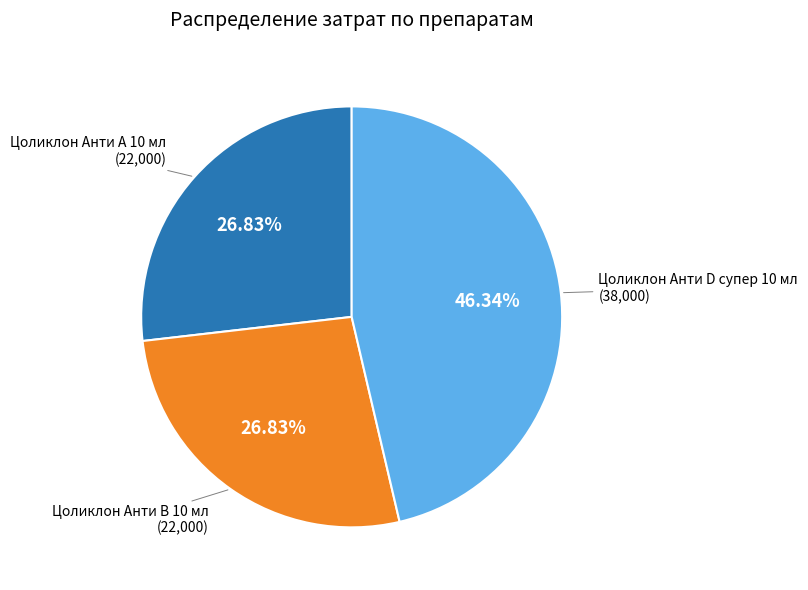

Is there any slice that represents more than half of the pie?

No